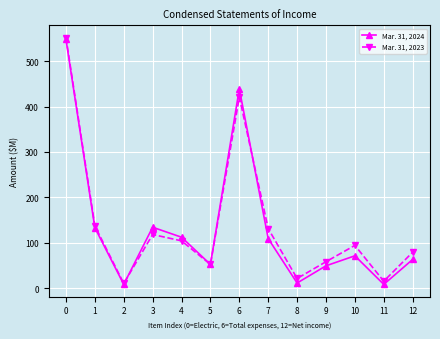

Is it true that Mar. 31, 2024 equals 63 at 12?

True